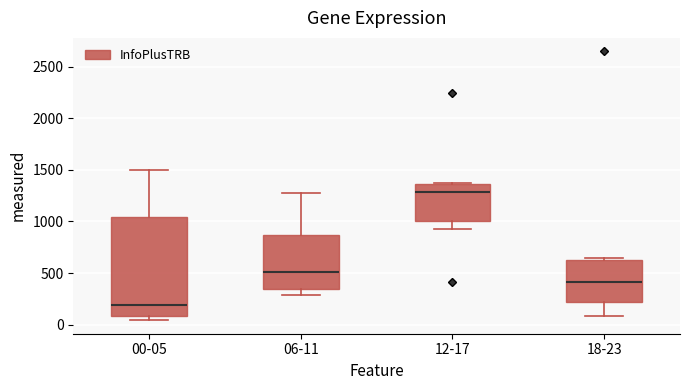

Which box's median line is the lowest?

00-05